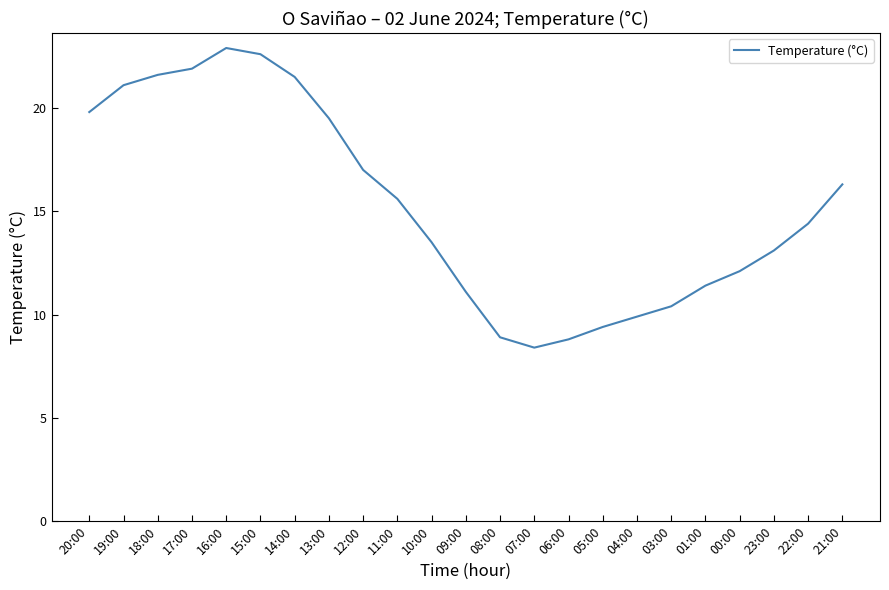

Which label corresponds to the smallest value in the chart?

07:00